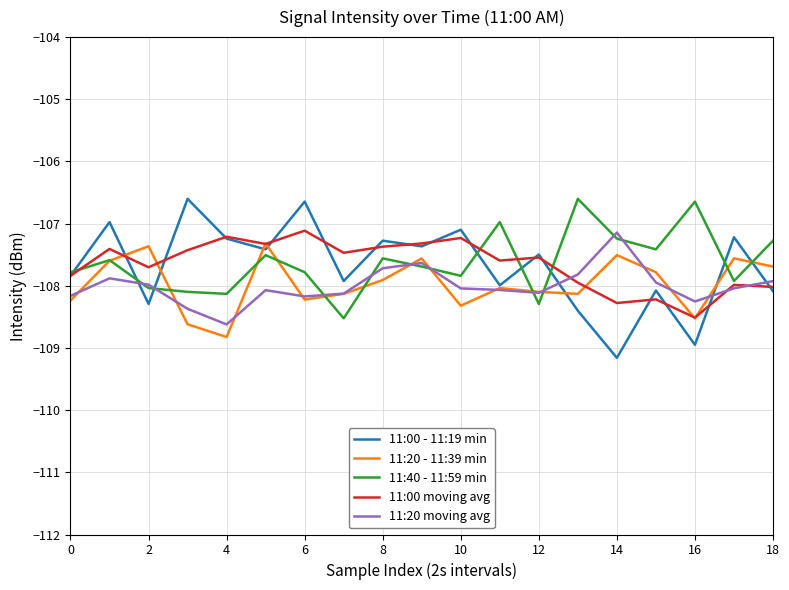

What is the minimum value shown in the chart?

-109.2